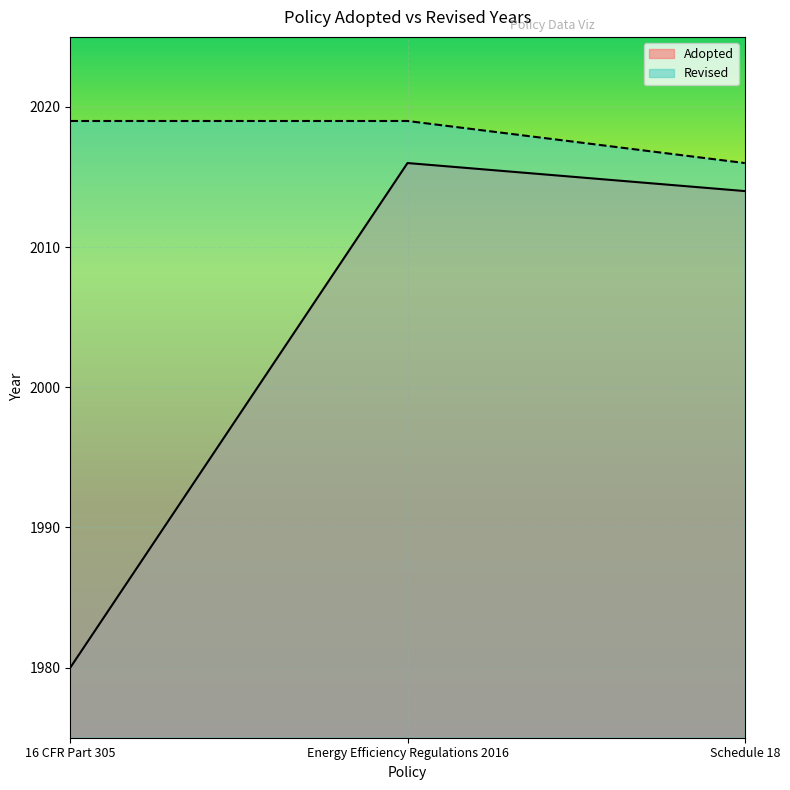

List the series in order of their overall mean, highest first.

Revised, Adopted